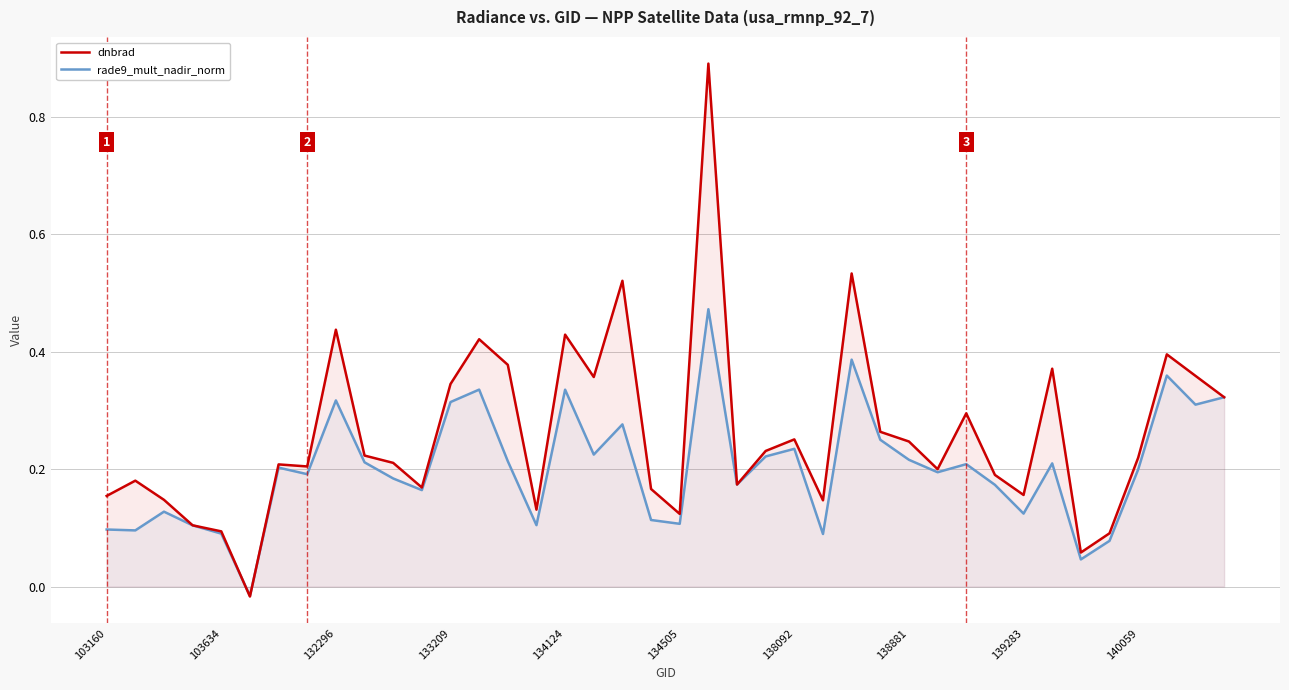

At which label does dnbrad first exceed 0?

103160